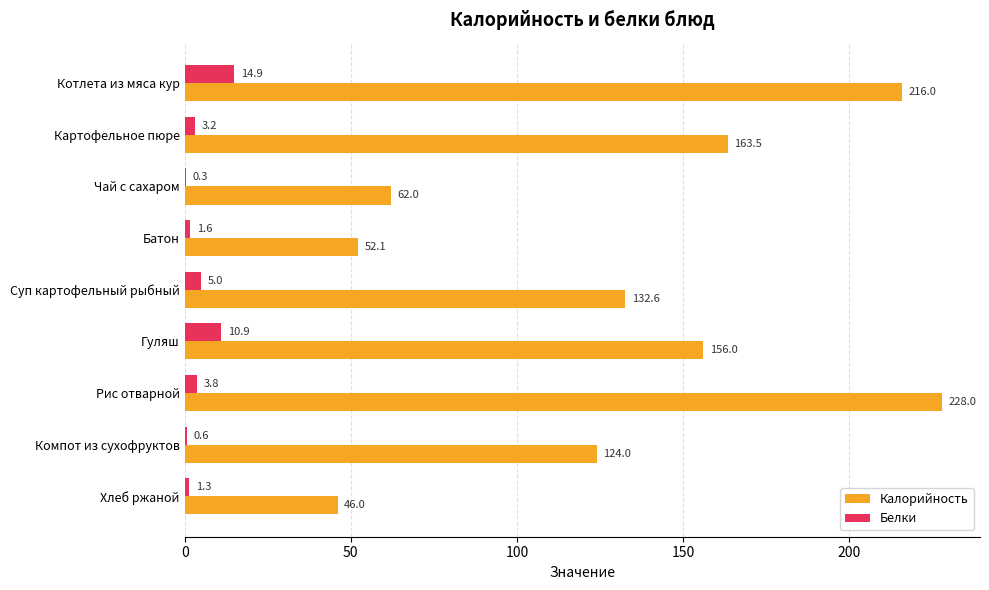

The value of Калорийность at Хлеб ржаной is 61.8. True or false?

False